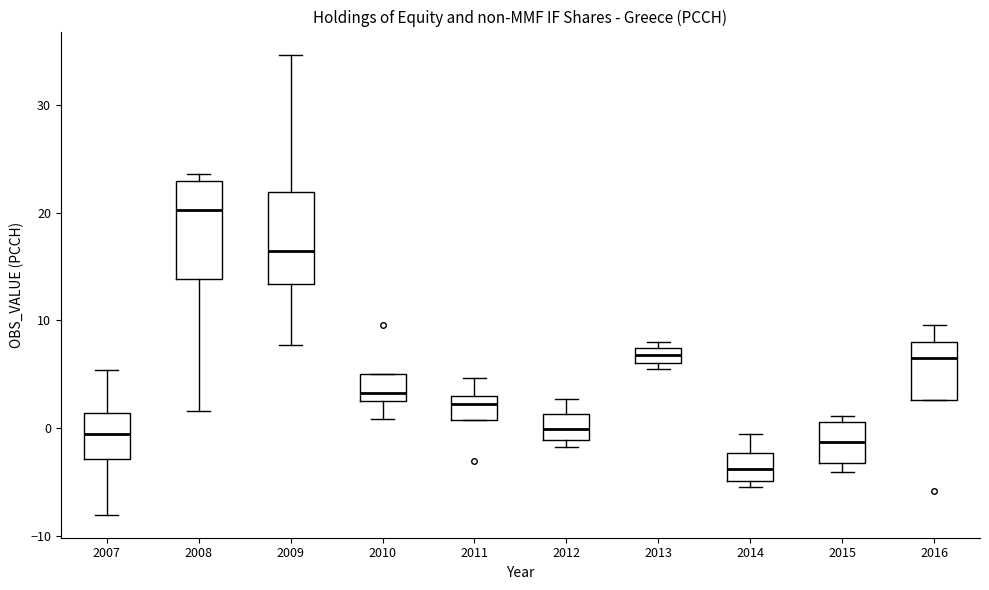

Where does the median line of the box at x = 2015 sit on the y-axis? The values are not printed on the chart, so give them approximately, as read against the axis.

-1